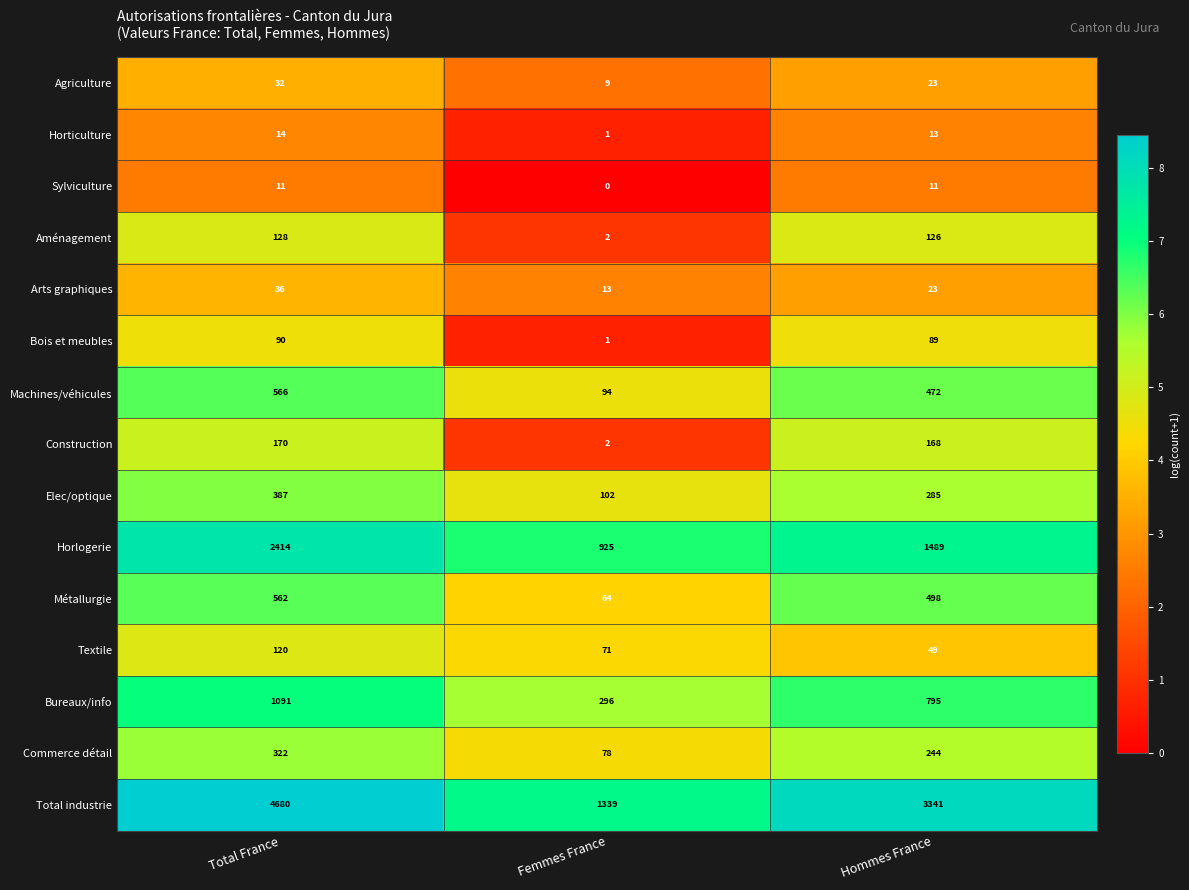

How many categories are shown in the chart?

3